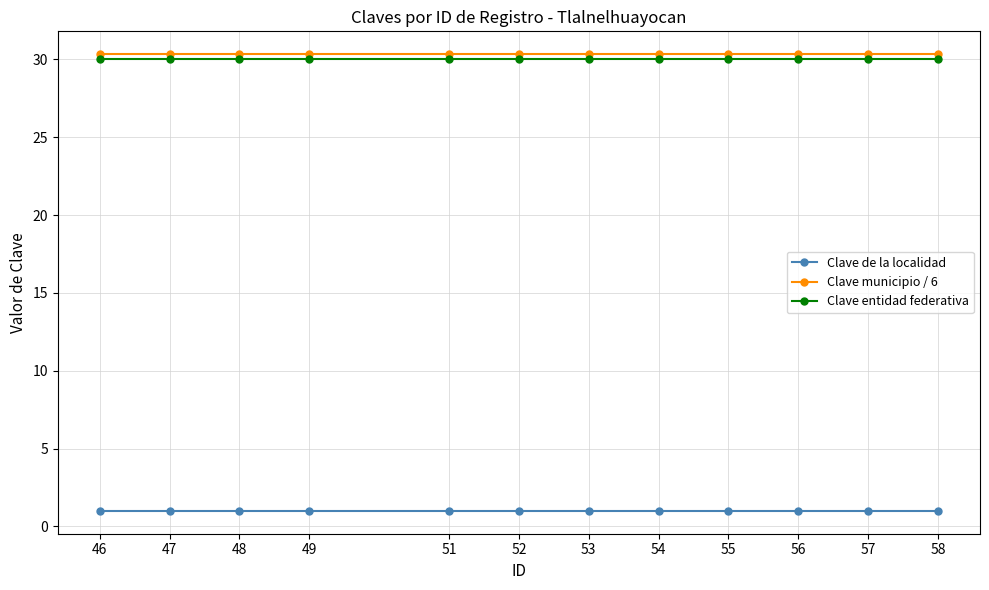

At how many categories does at least one series exceed 12?

12